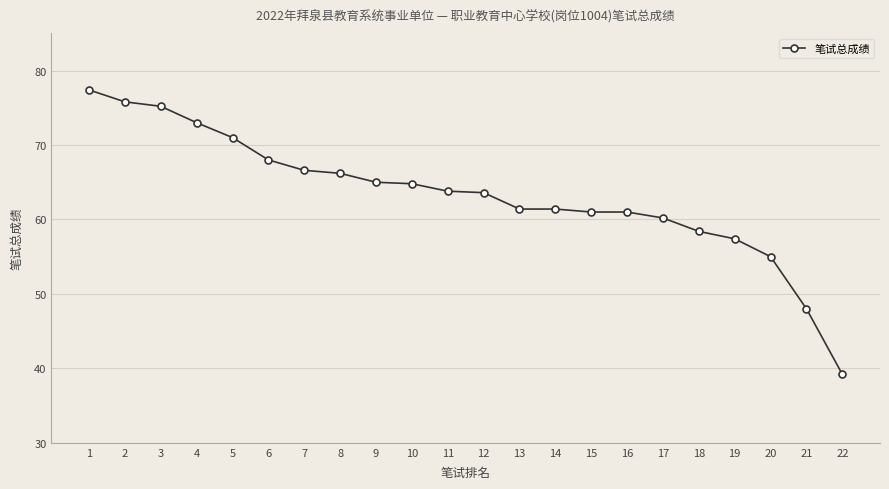

What is the average value?

63.3